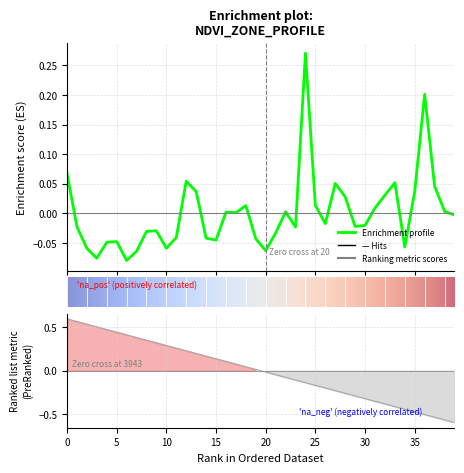

At which category does ndvi reach its first local valley?

3